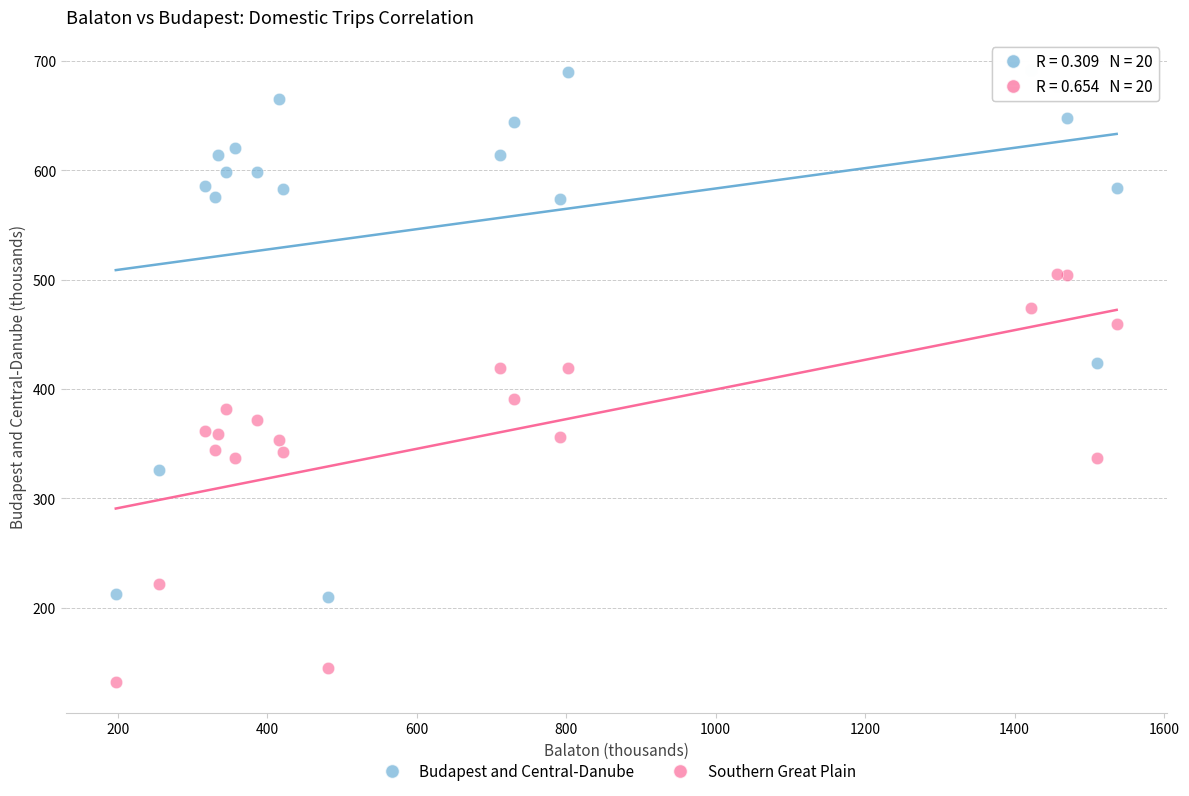

Which series has the widest spread of Y values?

Budapest and Central-Danube